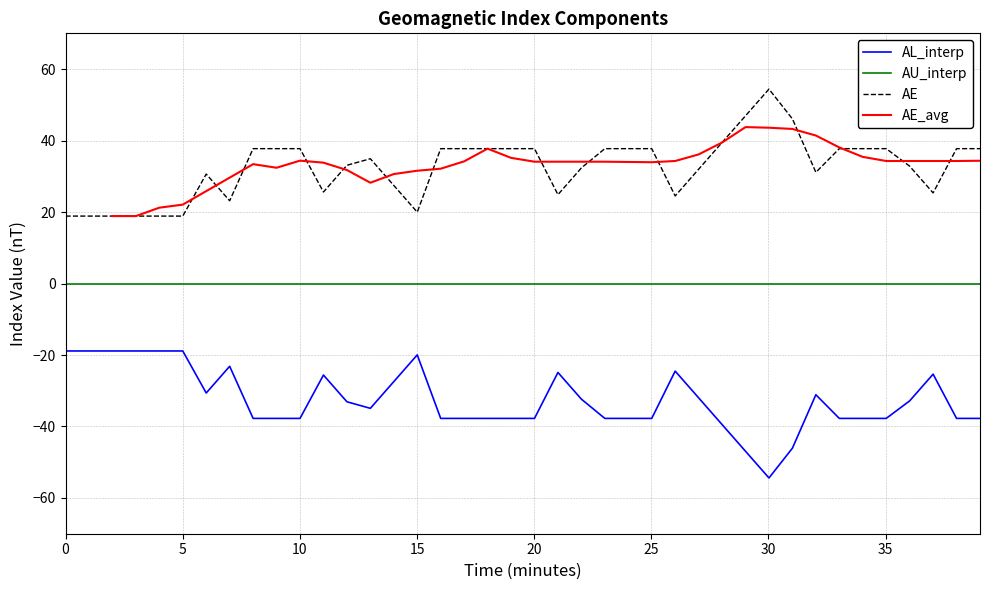

What is the lowest value of the AL_interp series?

-54.4